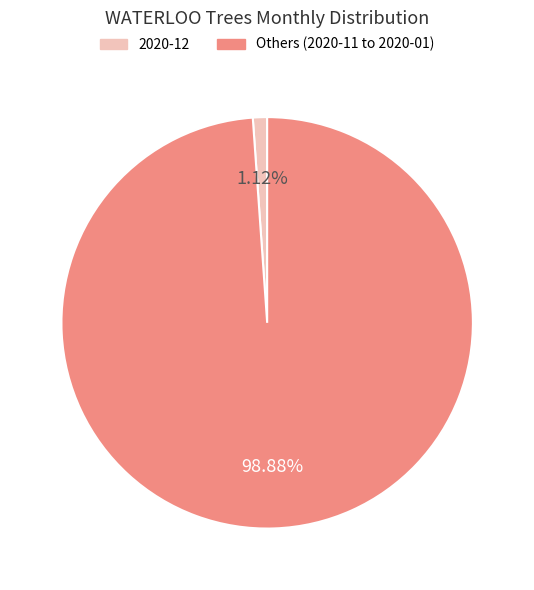

Is there any slice that represents more than half of the pie?

Yes